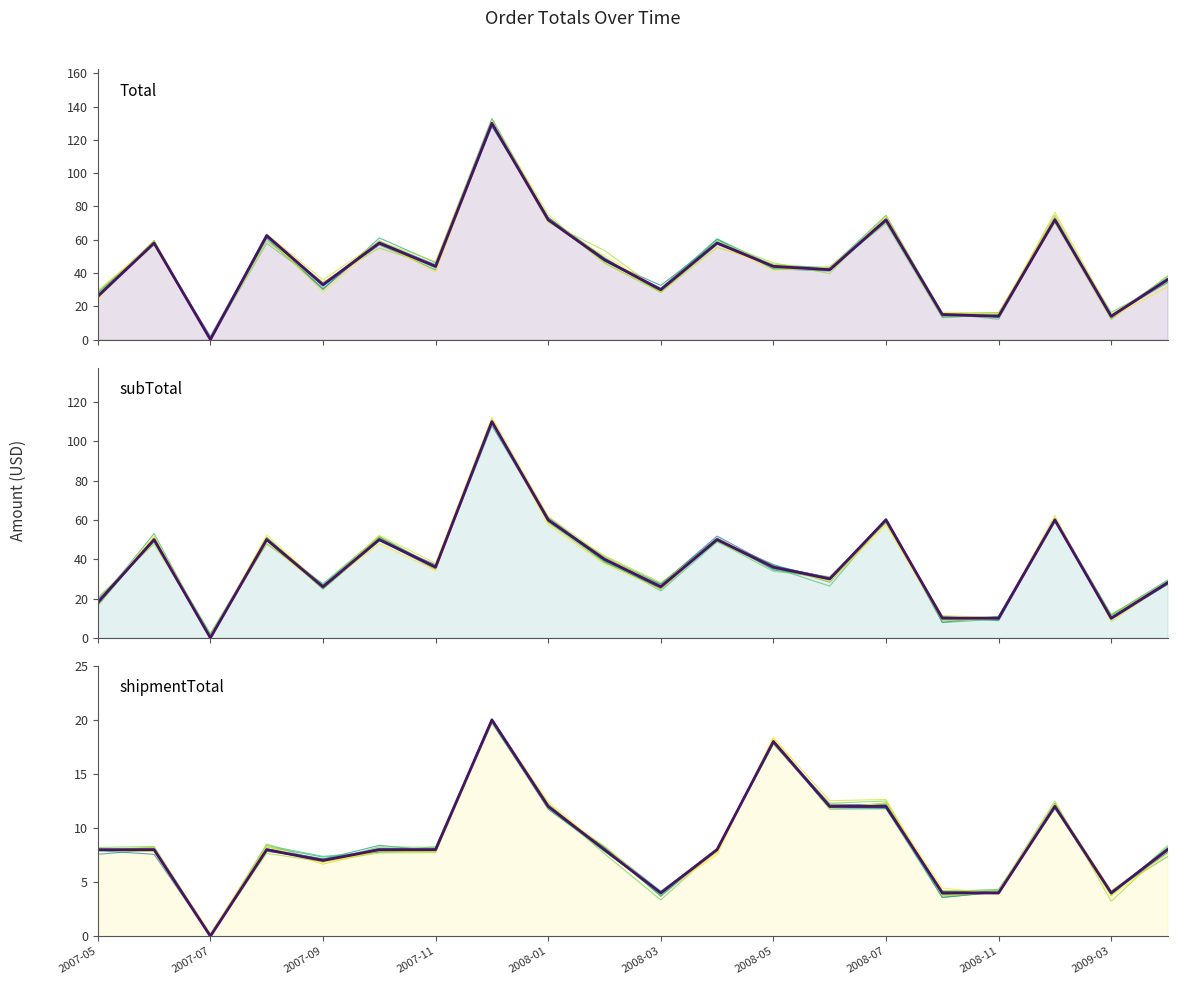

Which series has the widest spread of values?

Total